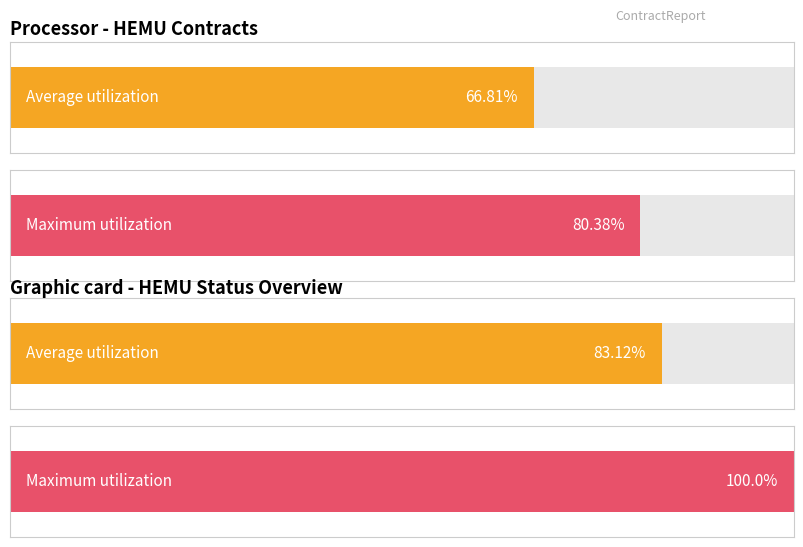

Which series has the widest spread of values?

Maximum utilization